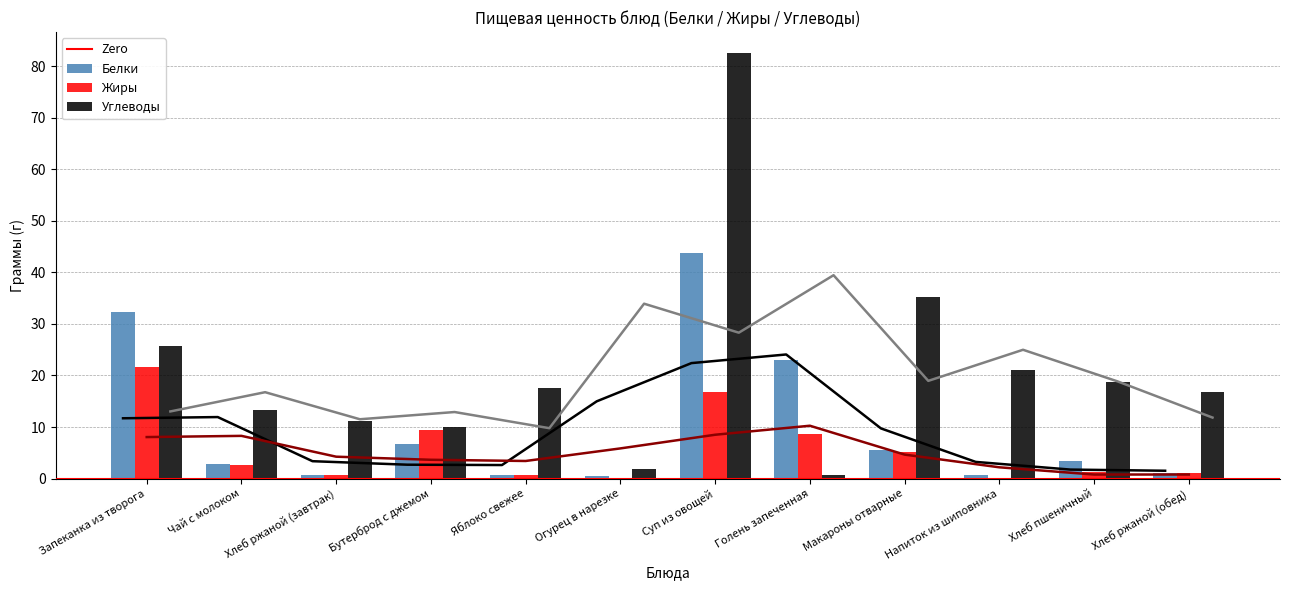

How many distinct data groups are displayed?

3